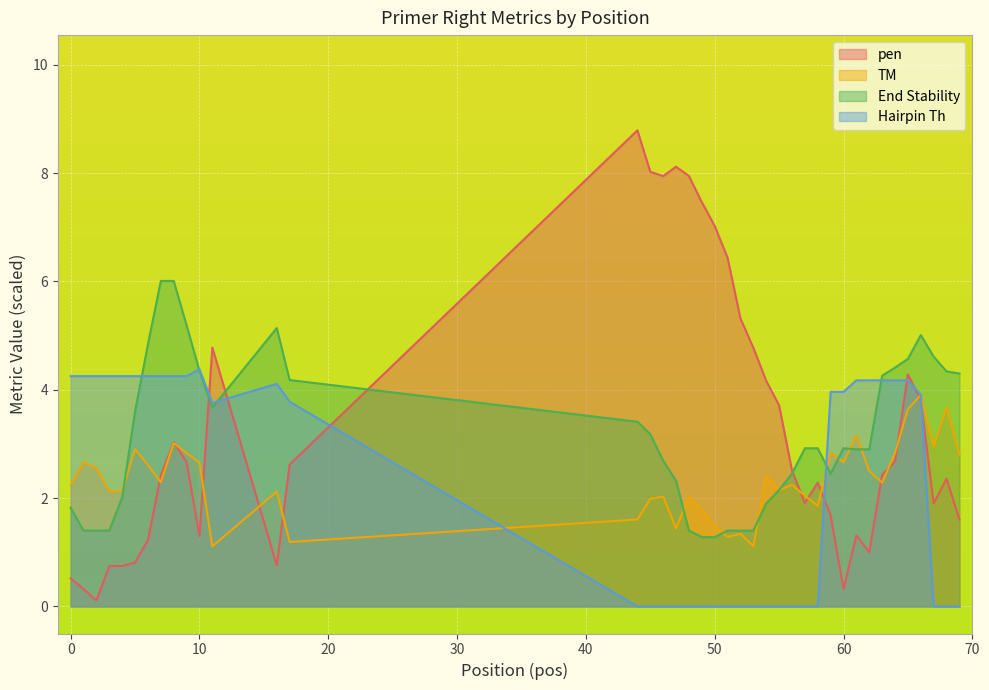

What is the maximum value shown in the chart?

8.8